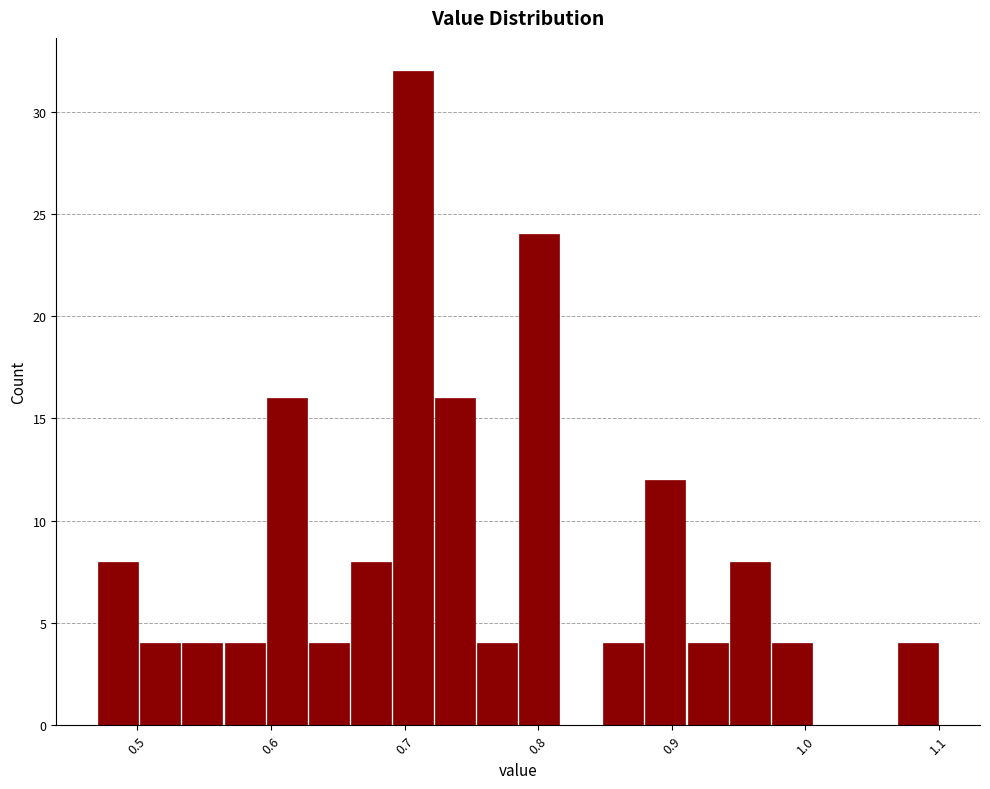

Around what value on the x-axis is the tallest bar? Give the approximate position of its centre, as read against the axis.

0.71